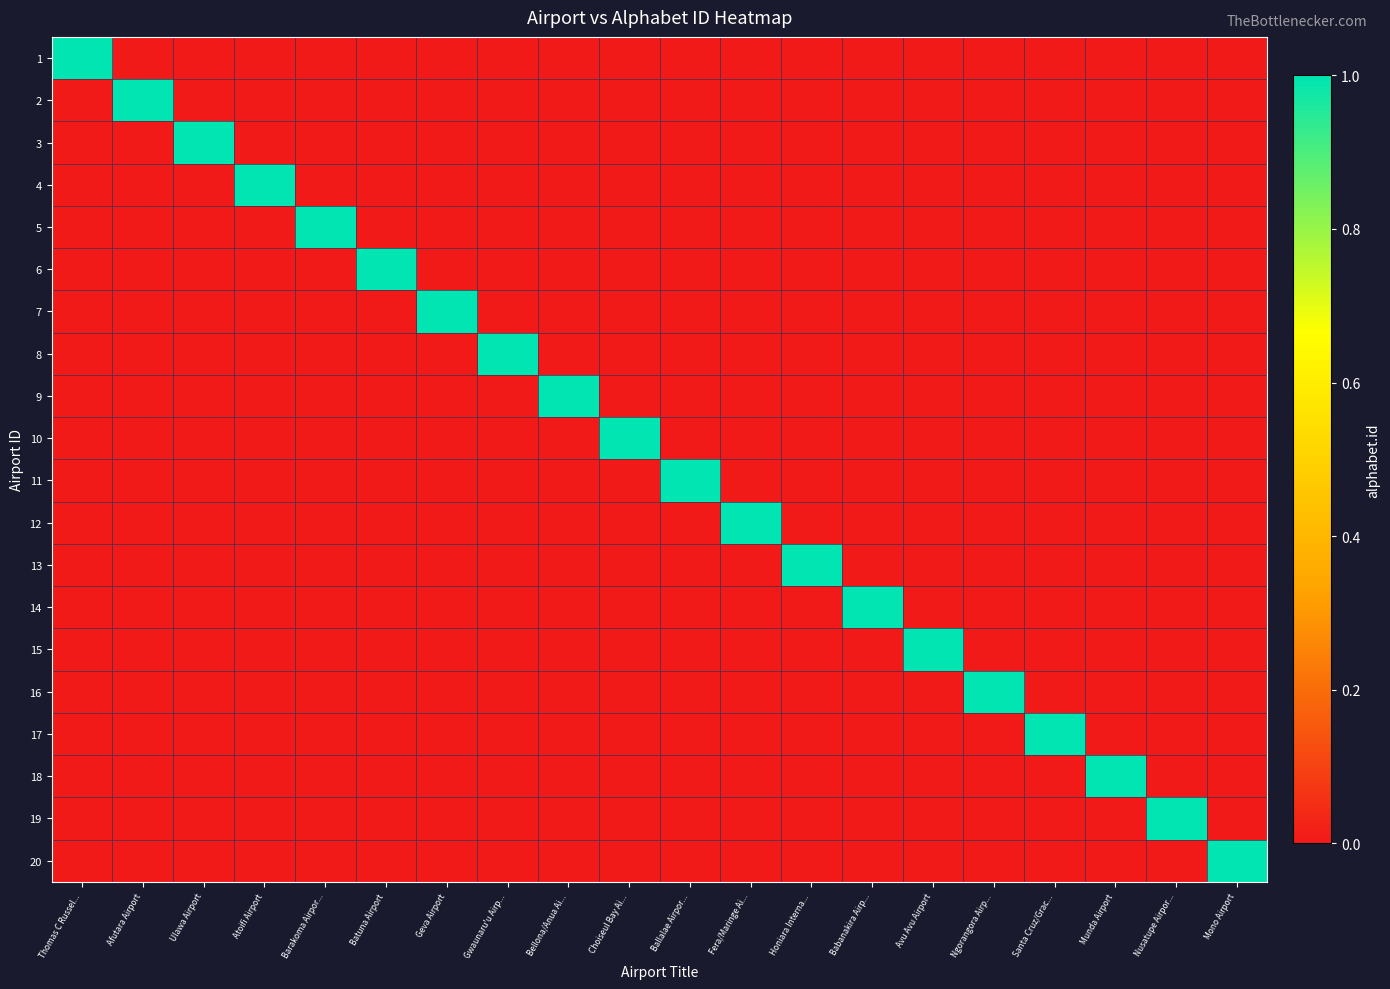

Between Geva Airport and Fera/Maringe Ai..., which series saw the biggest shift?

7